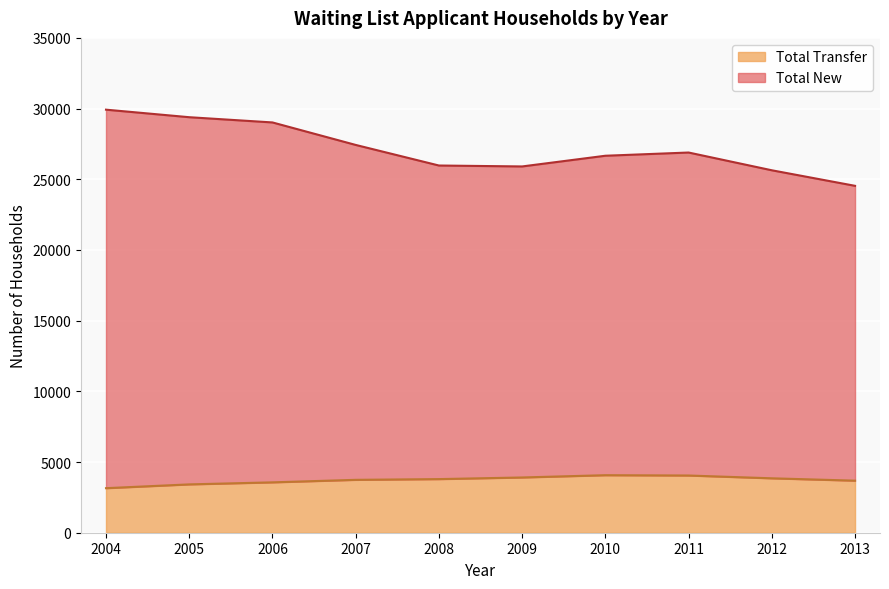

How many values in the Total Transfer series exceed 3793?

4